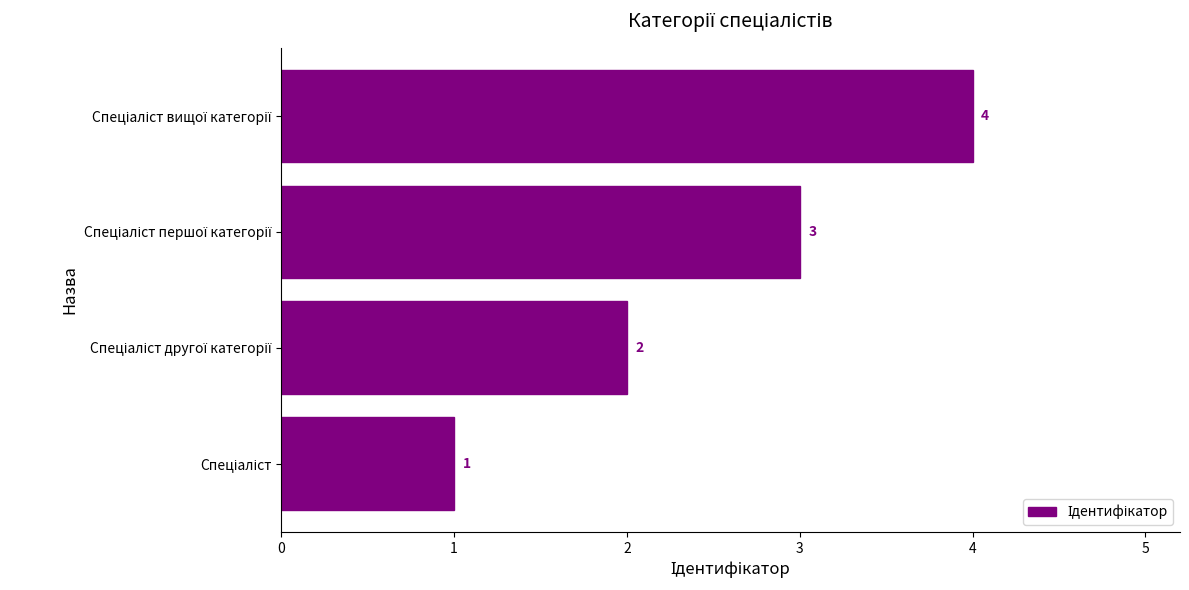

Count the values in the range 2 to 4.

3